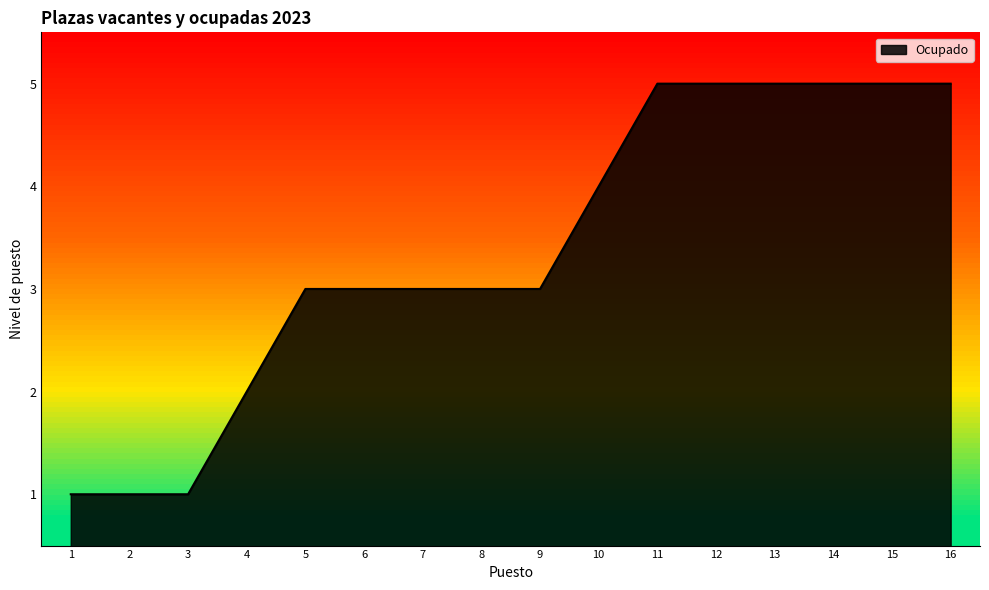

Is it true that the value at 6 is 3?

True